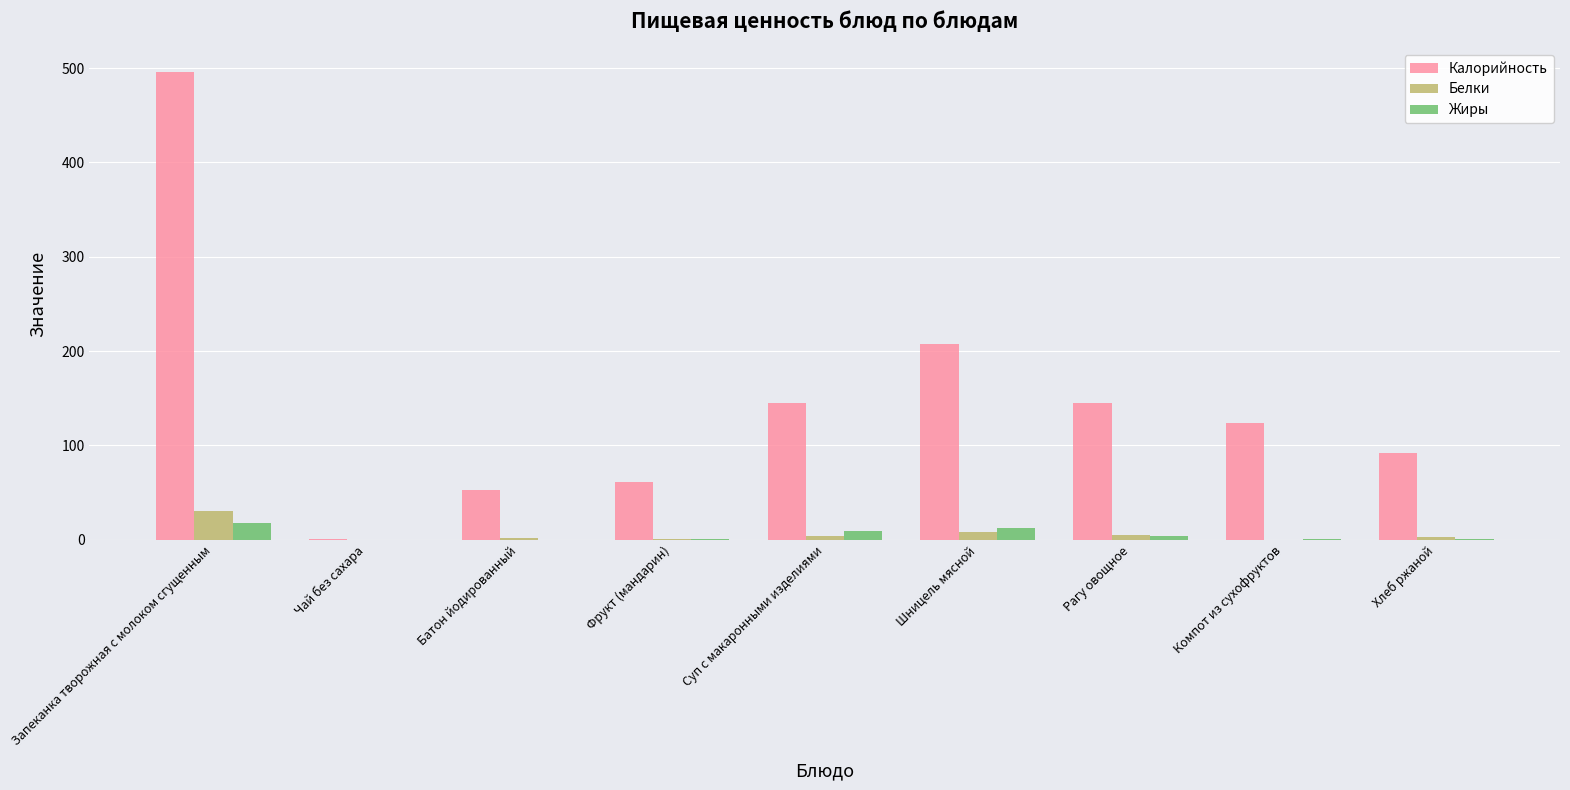

Which series has the largest range (max minus min)?

Калорийность